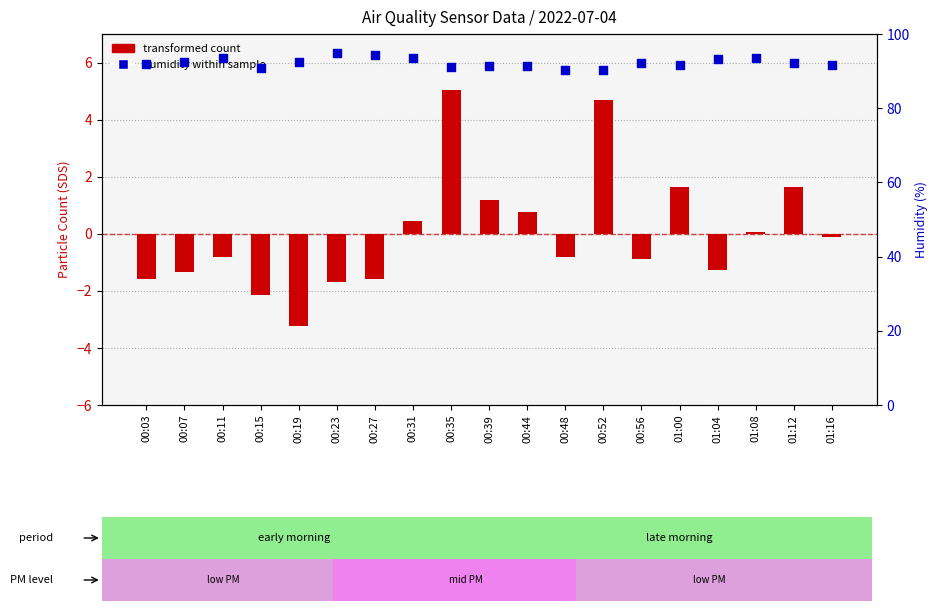

Which series reaches the maximum Y coordinate?

humidity within sample